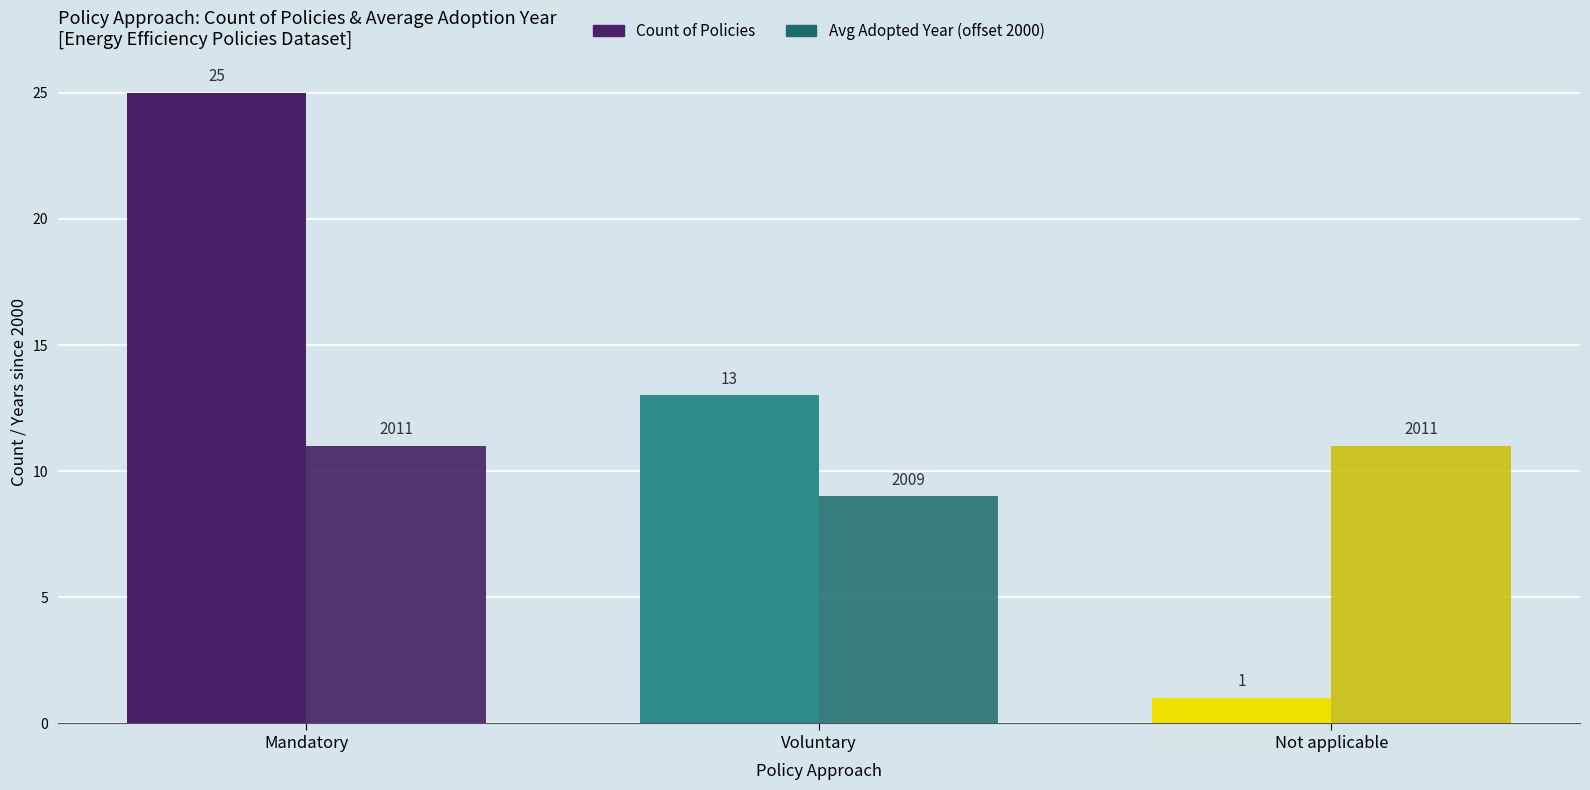

Reading left to right, list all the values displayed in this chart.

Count of Policies: 25	13	1
Avg Adopted Year (offset from 2000): 11	9	11